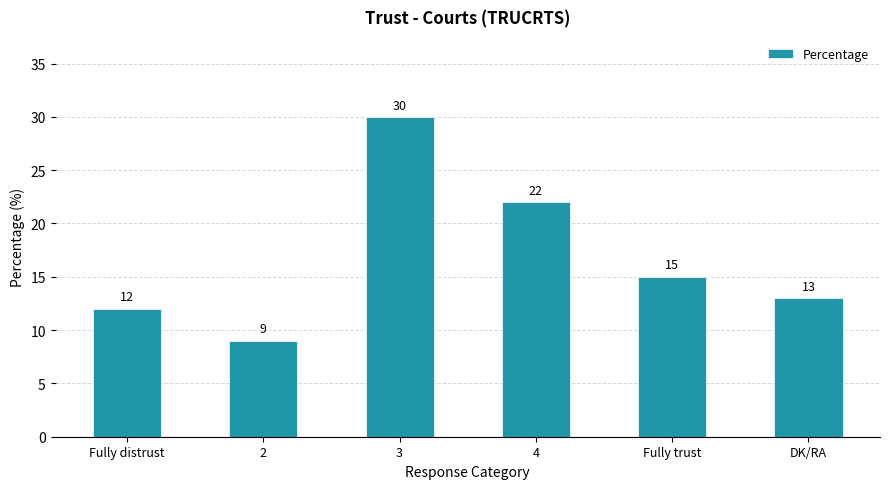

Where does the data first go above 15?

3